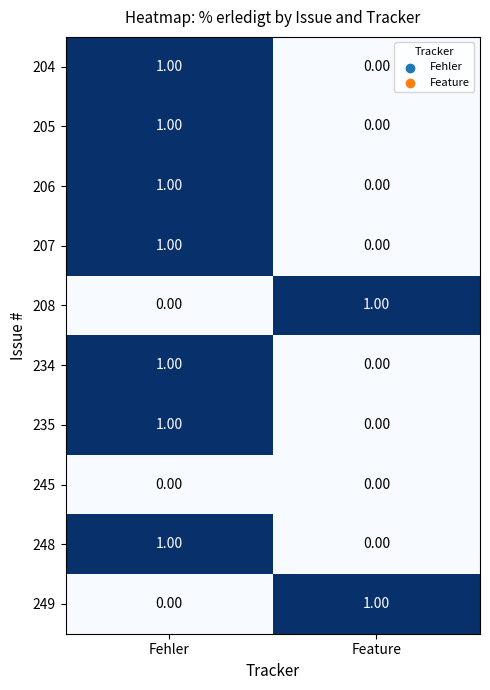

Which category has the lowest value in the 249 series?

Fehler